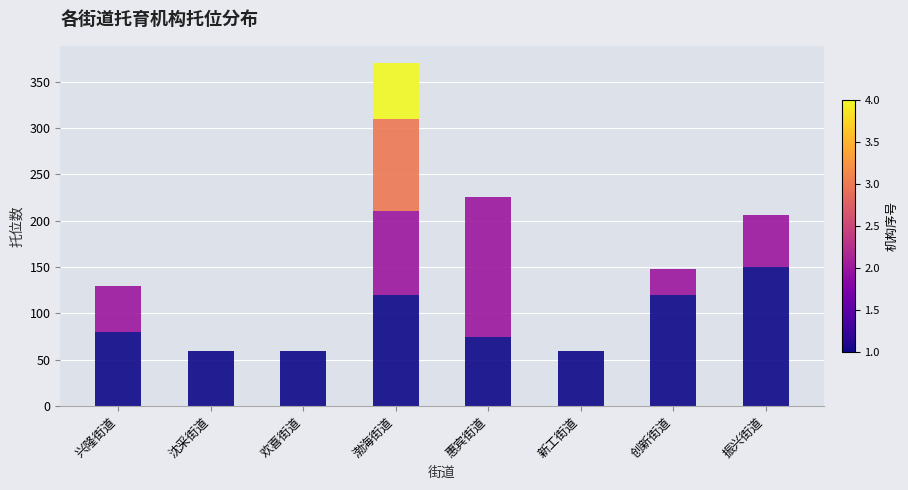

What is the total value across all series at 兴隆街道?

130